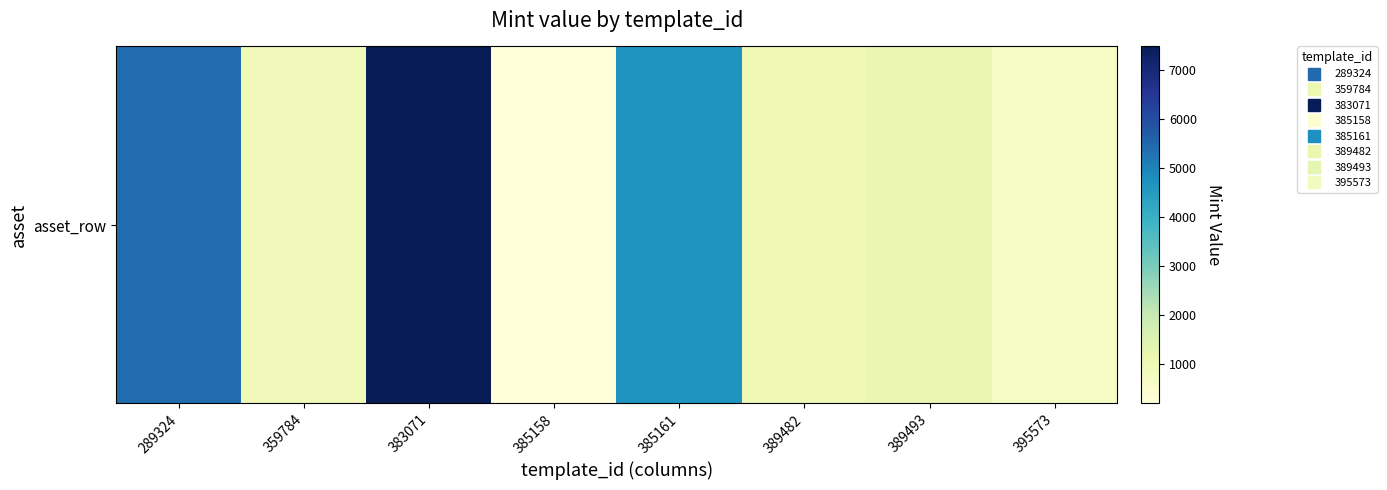

What is the smallest value displayed?

193